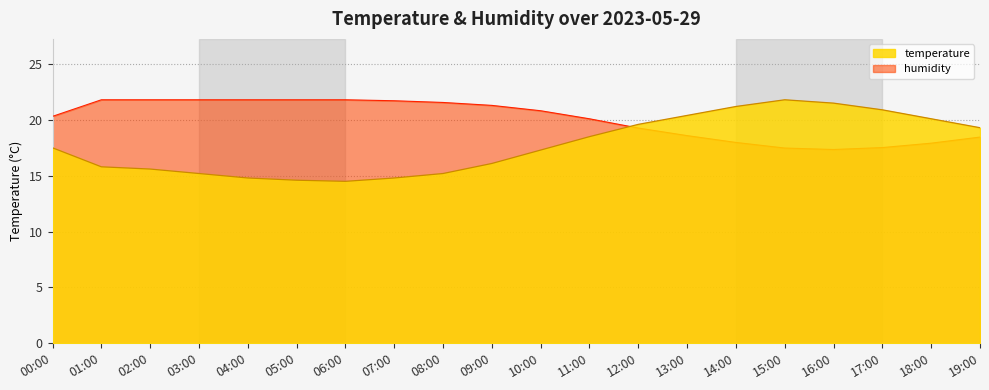

Which category has the highest value in the humidity series?

01:00